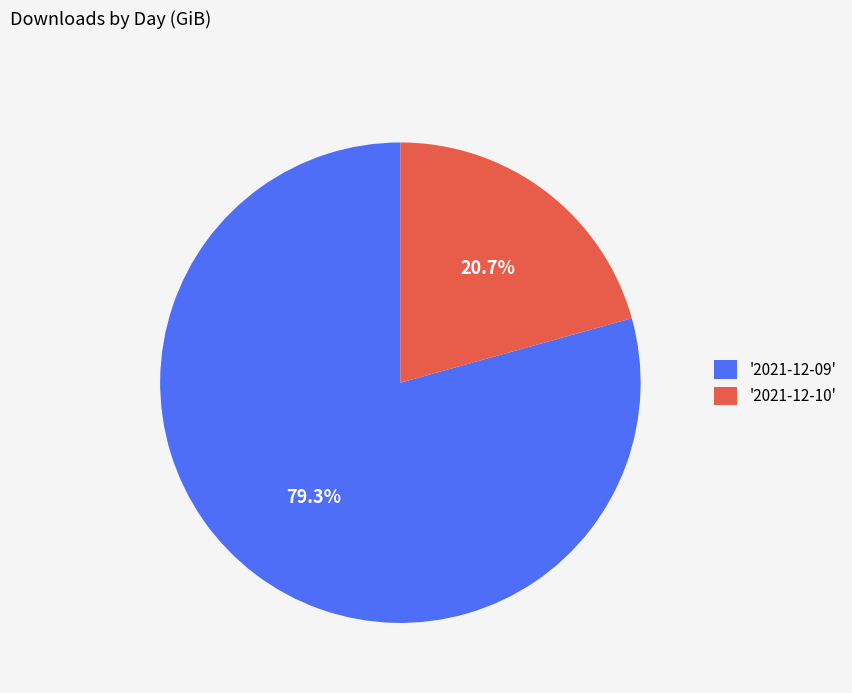

Which has a higher value, '2021-12-10' or '2021-12-09'?

'2021-12-09'